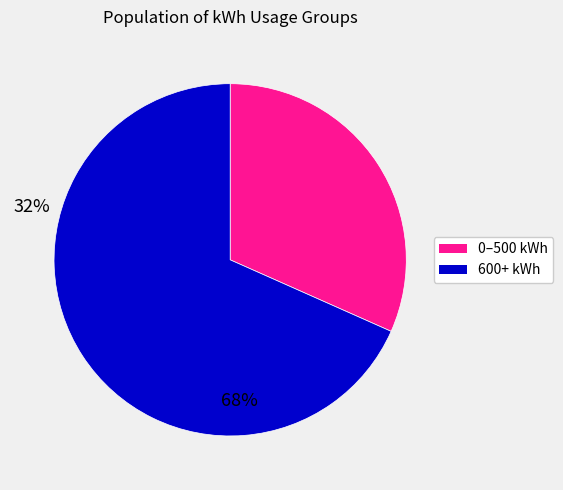

Is there any slice that represents more than half of the pie?

Yes